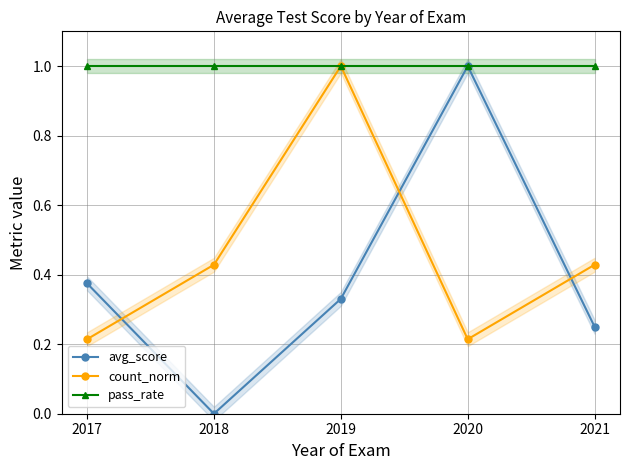

What is the difference between the second highest and minimum values in the avg_score series?

0.4